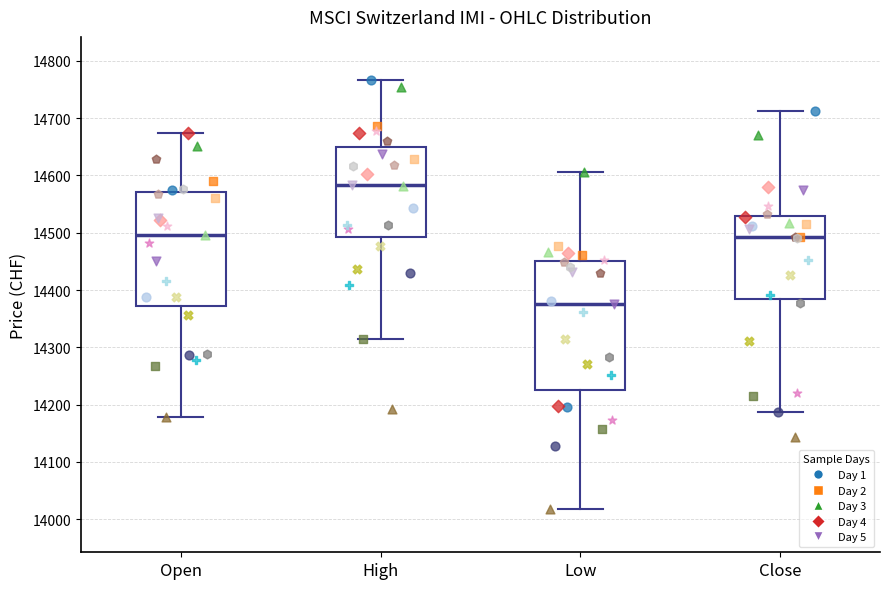

Where does the median line of the box for High sit on the y-axis? The values are not printed on the chart, so give them approximately, as read against the axis.

14580